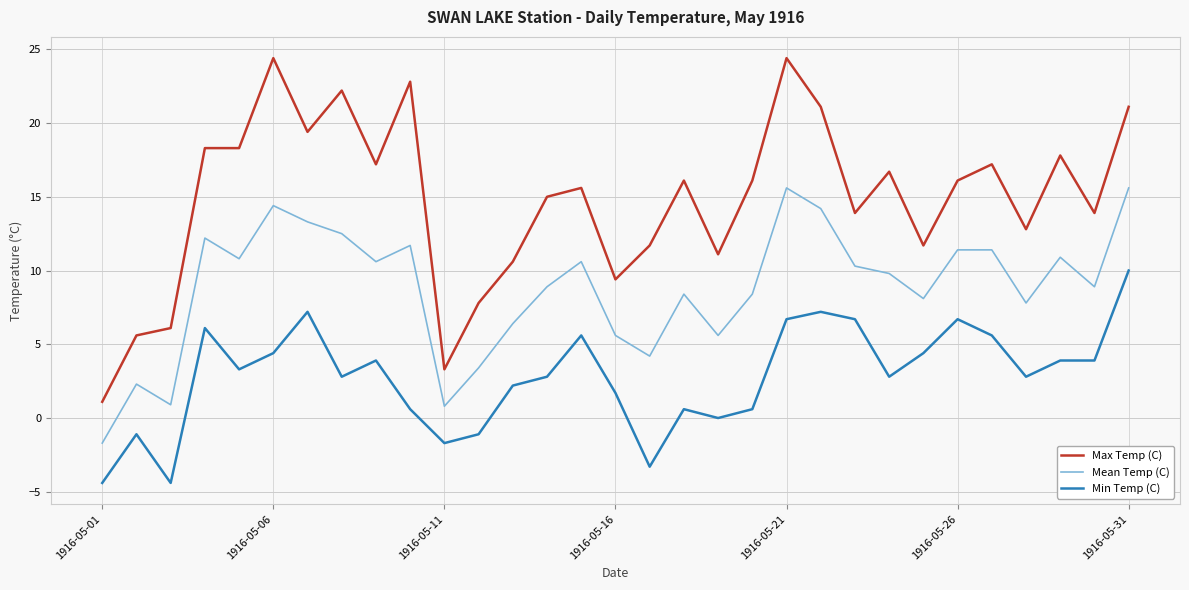

What are all the series names shown in the legend?

Max Temp (C), Mean Temp (C), Min Temp (C)